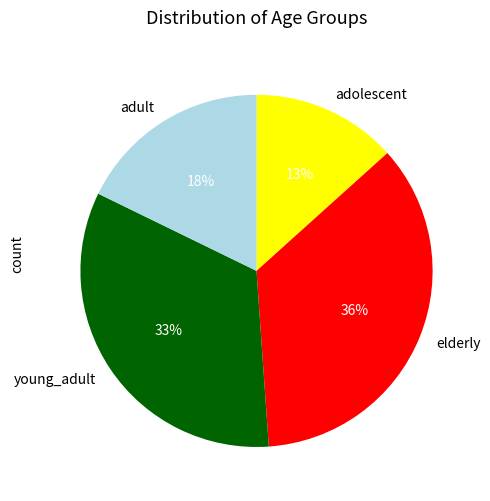

Which has a higher value, young_adult or adolescent?

young_adult